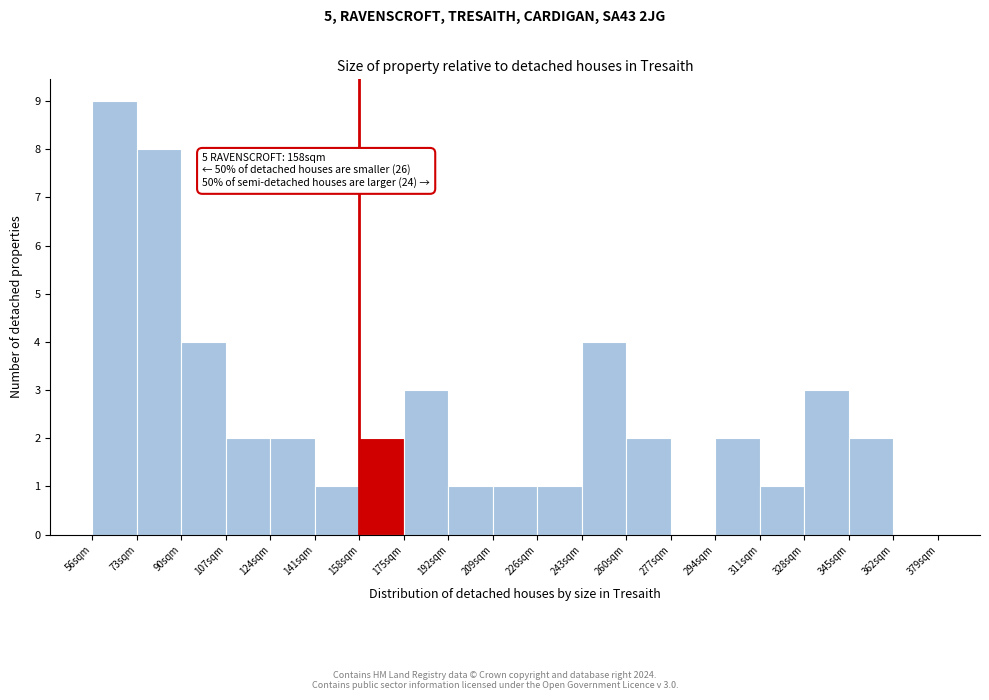

Which range on the x-axis has the tallest bar?

56 to 73